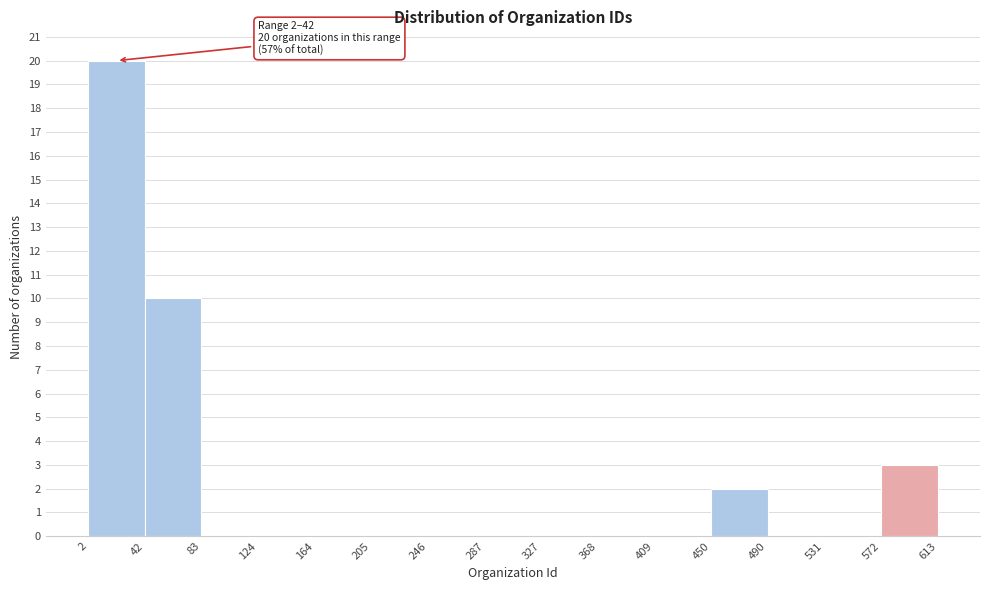

Which range on the x-axis has the tallest bar?

2 to 42